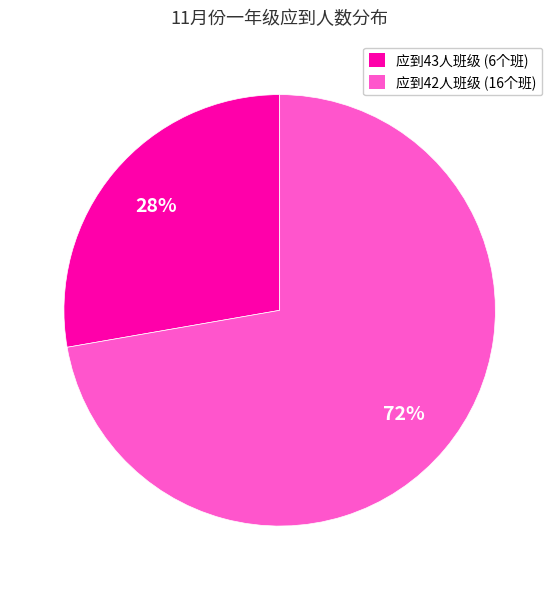

To the nearest percent, what is the average slice percentage?

50%